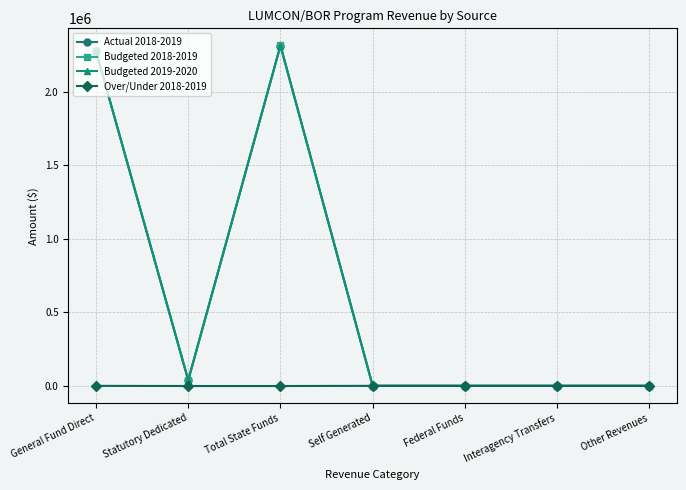

What is the spread (max minus min) of values at General Fund Direct?

2277892.0